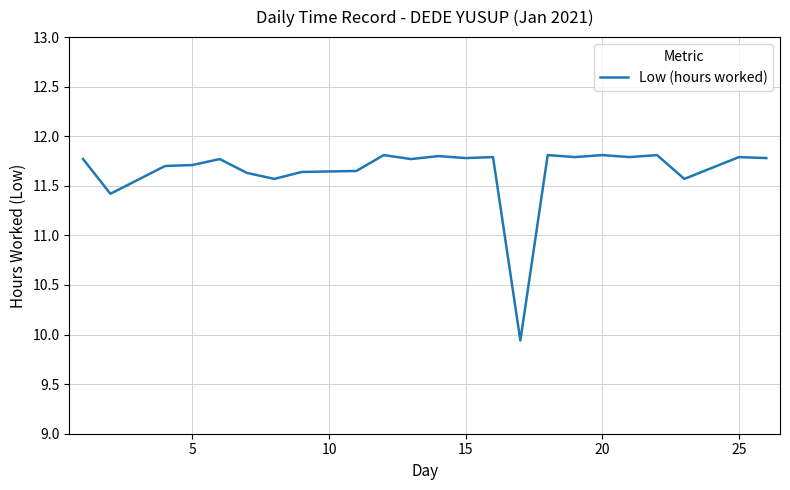

Count the number of categories in the chart.

23